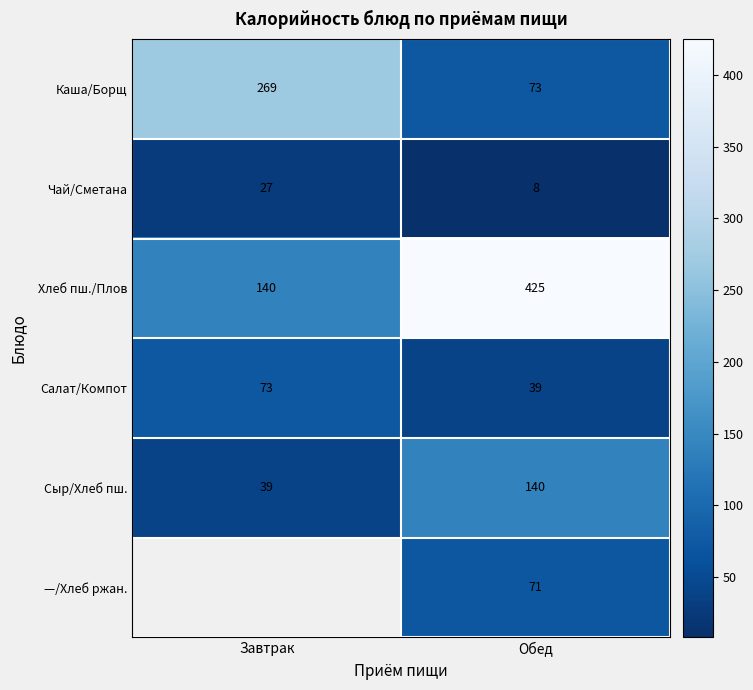

At which category does the chart reach its minimum across all series?

Обед